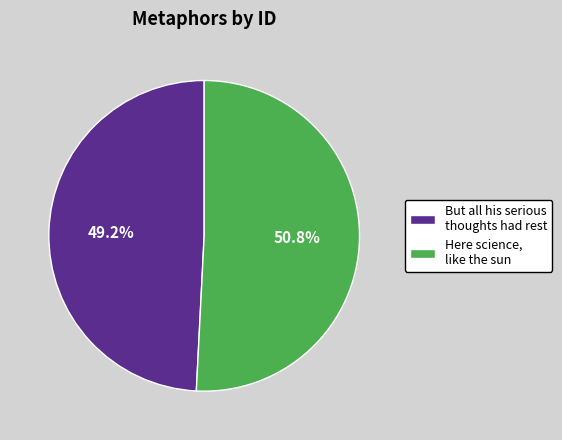

What is the ratio of the value at But all his serious thoughts had rest to the value at Here science, like the sun?

1.0